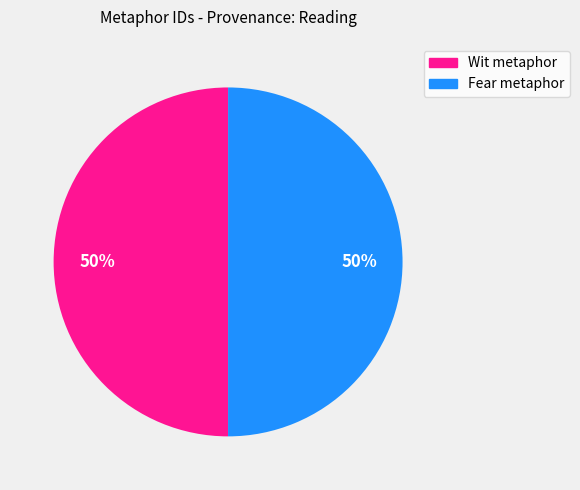

True or false: Wit metaphor accounts for 50% of the total.

True